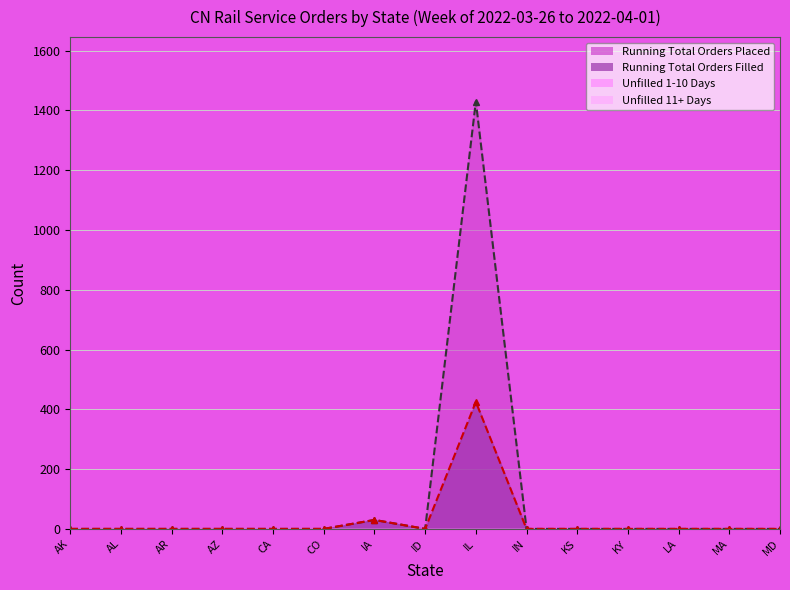

How many data points does each series have?

15